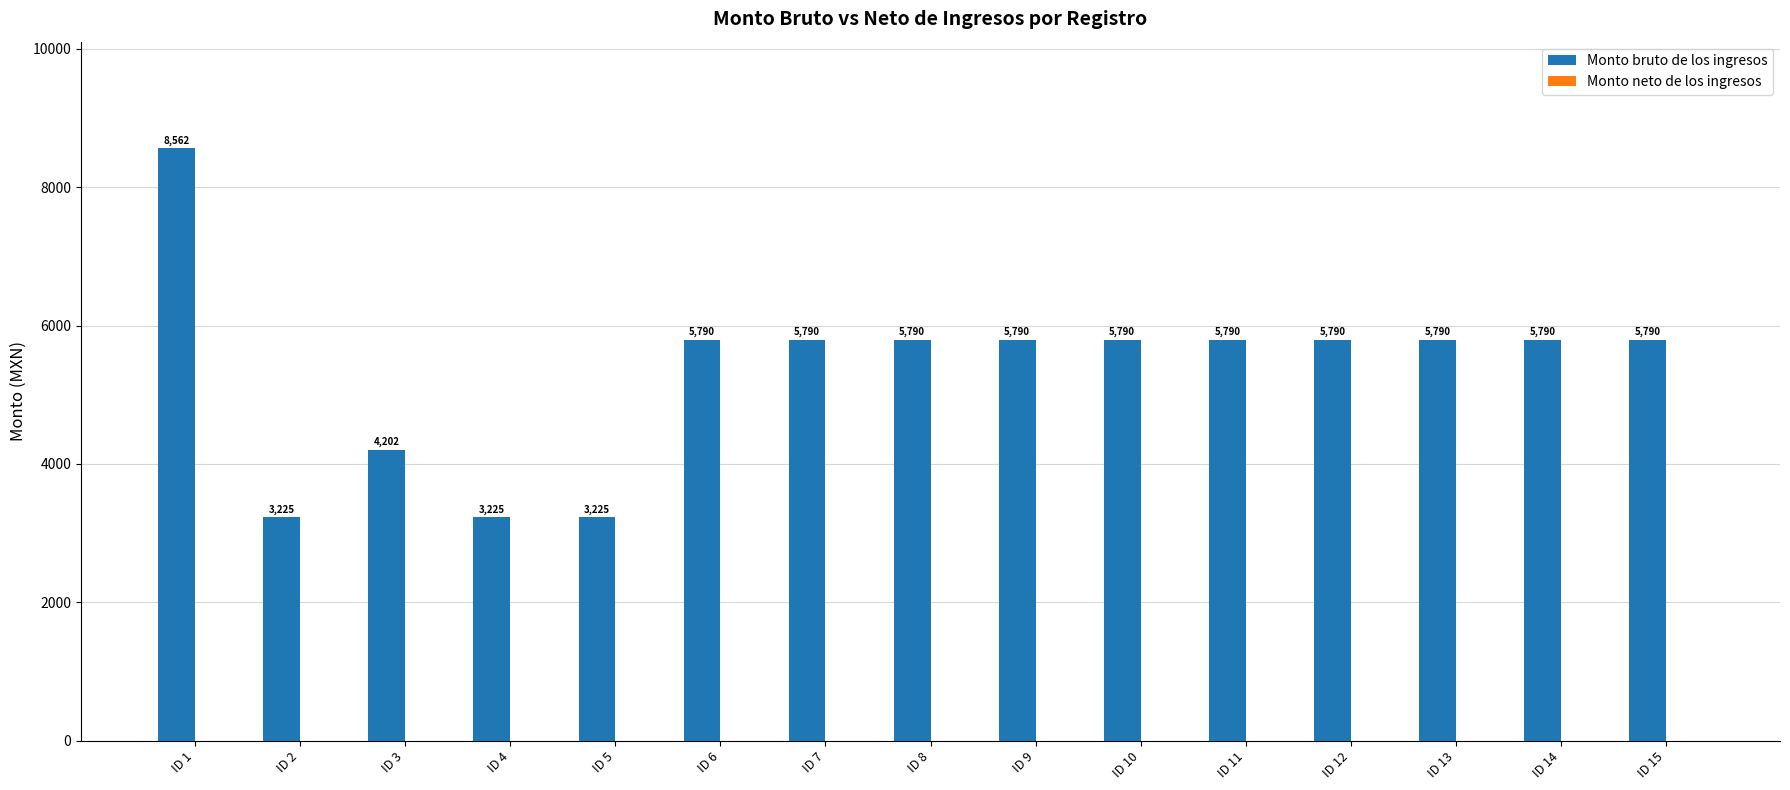

How many bars are there in total?

15